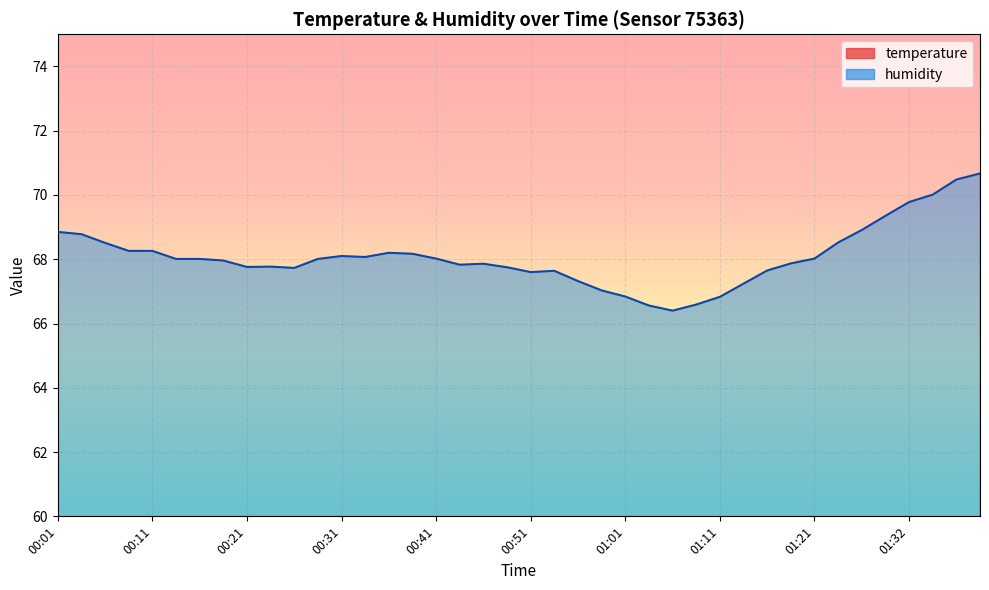

True or false: humidity and temperature cross at least once.

False